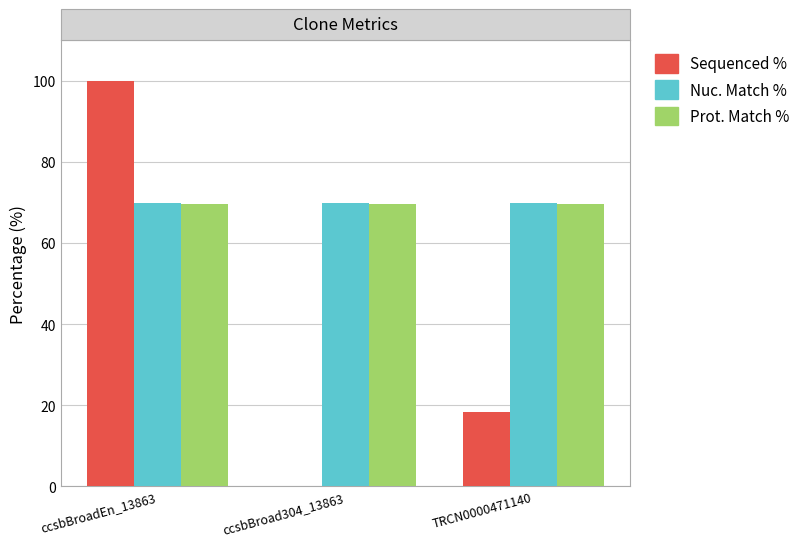

At which category is the sum across all series the highest?

ccsbBroadEn_13863